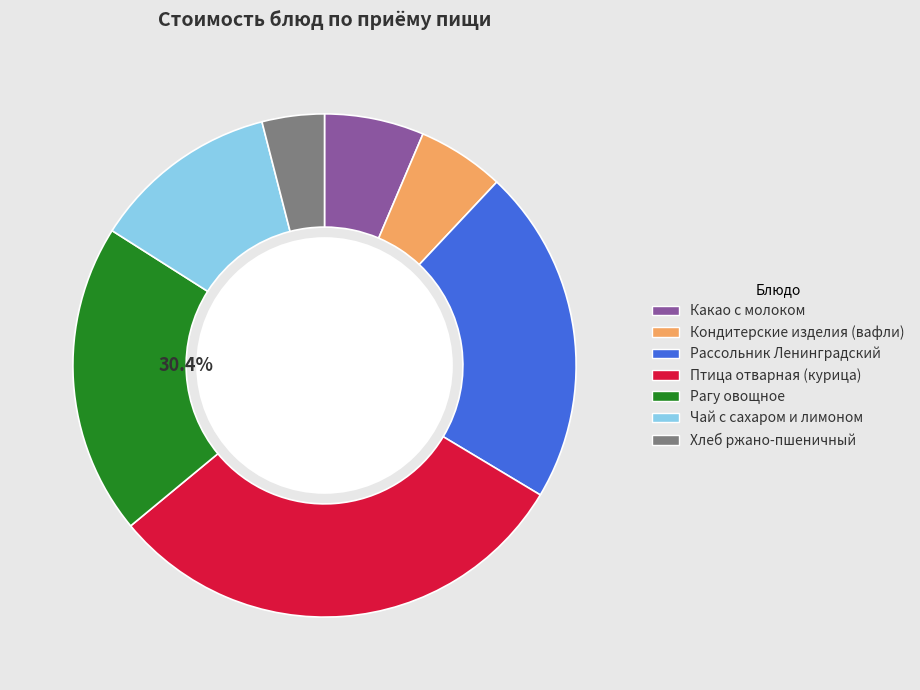

Approximately how many times larger is the value at Хлеб ржано-пшеничный compared to Рассольник Ленинградский?

0.2